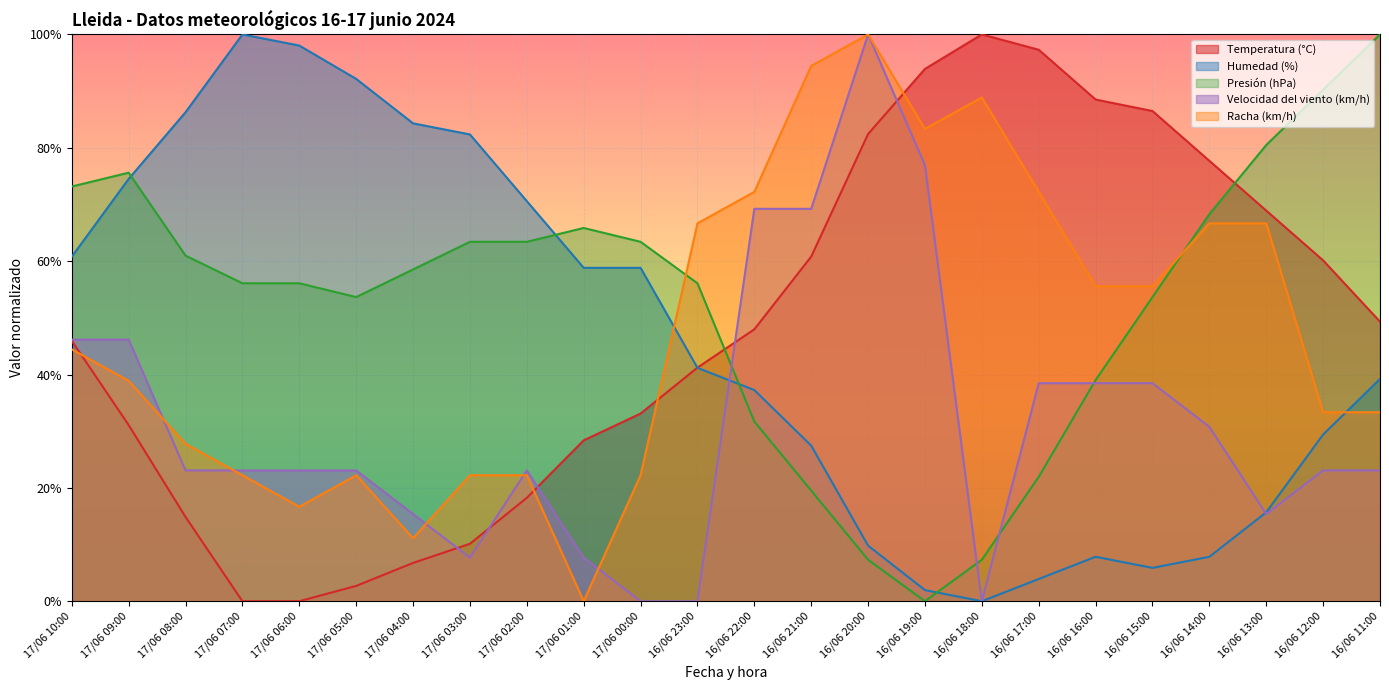

Is the value of Velocidad del viento (km/h) at 16/06 17:00 greater than the value of Humedad (%) at 17/06 02:00?

No